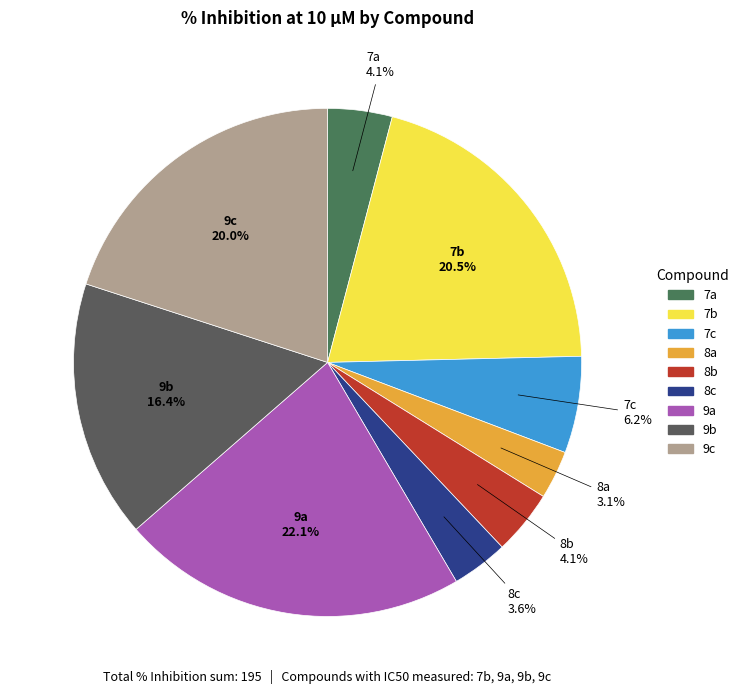

Is there any slice that represents more than half of the pie?

No